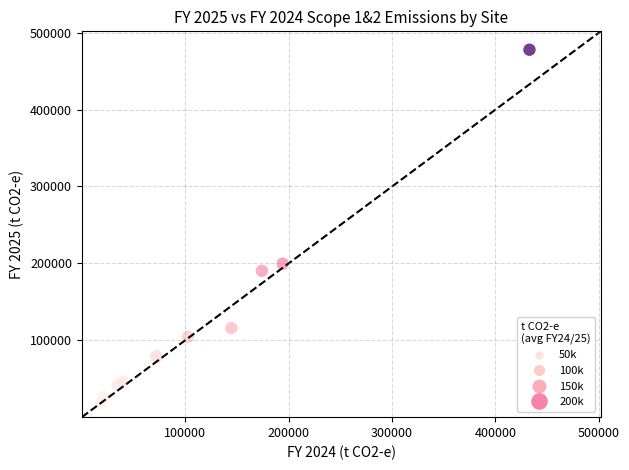

What Y value in the scatter plot is closest to 238954?

199685.5